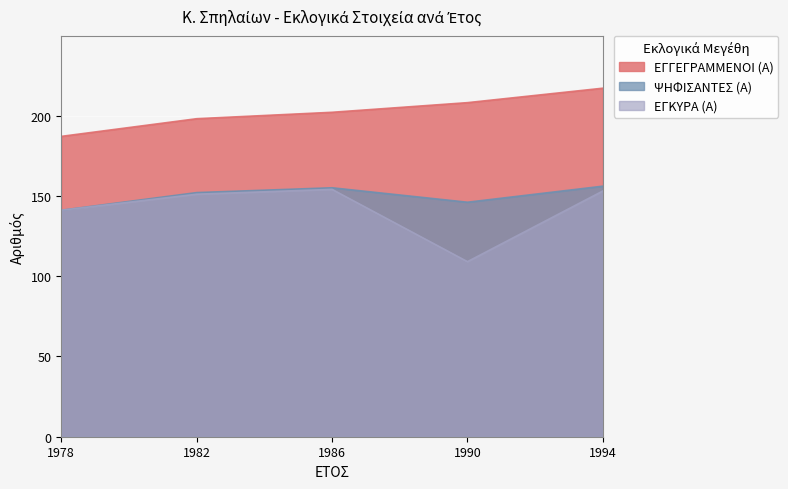

True or false: ΕΓΚΥΡΑ (Α) and ΕΓΓΕΓΡΑΜΜΕΝΟΙ (Α) intersect in this chart.

False